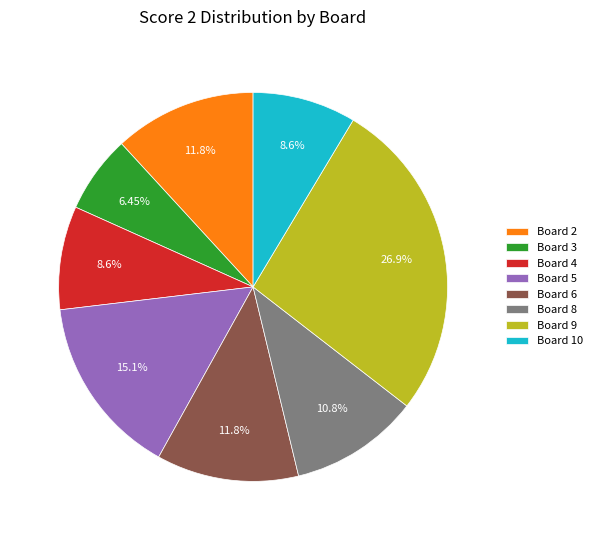

How many slices are in this pie chart?

8